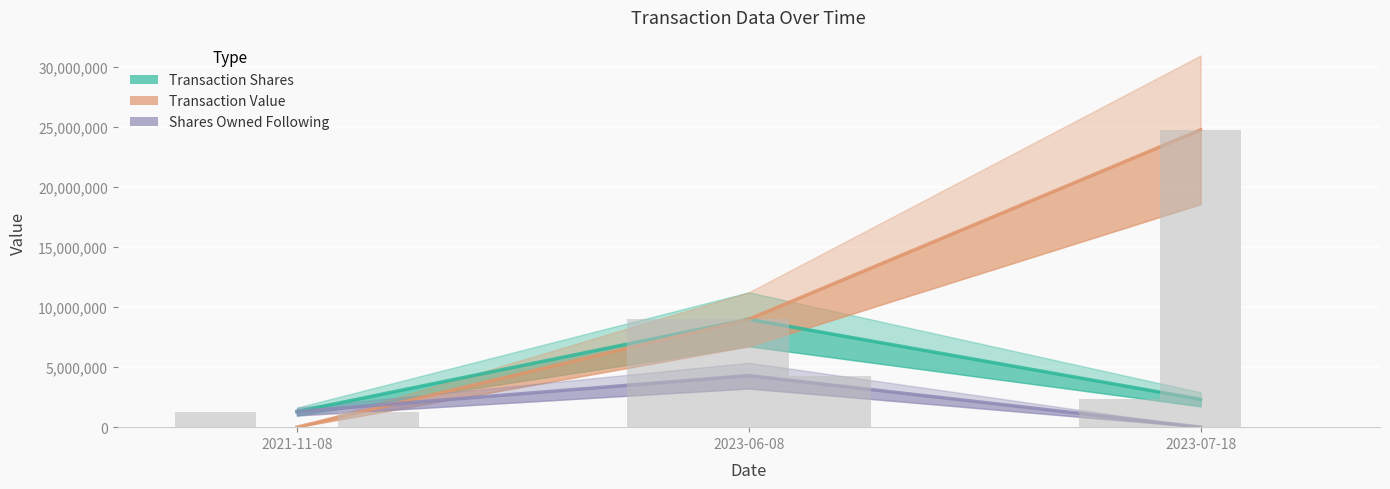

Does the chart contain any negative values?

No